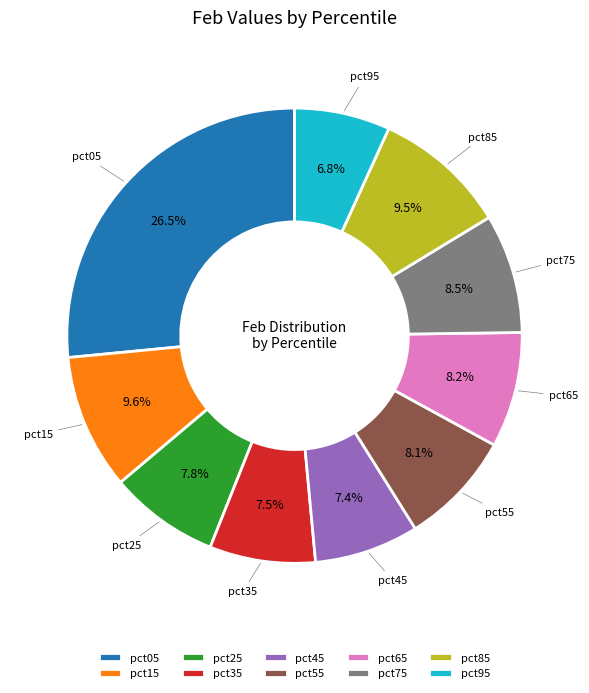

Is it true that pct55 is 8% of the pie?

True